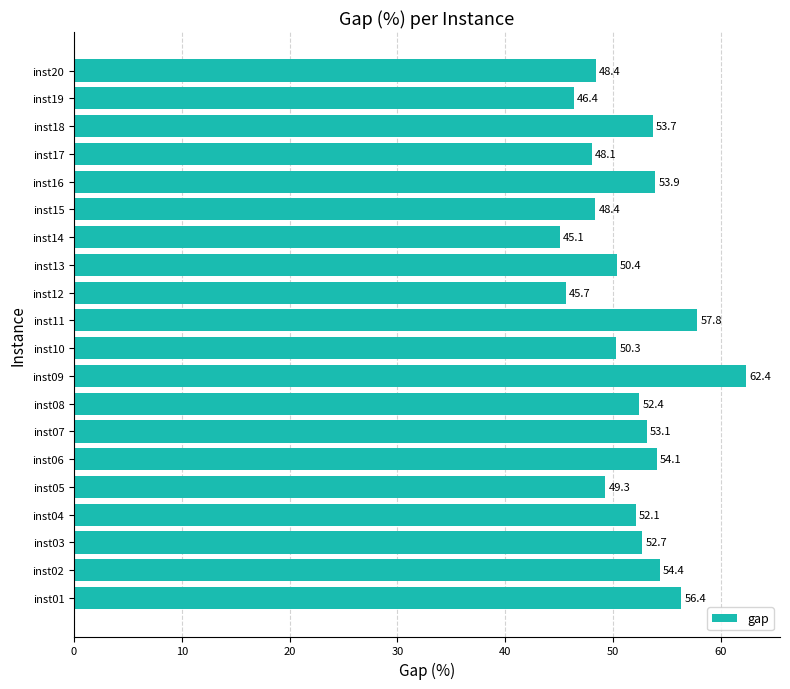

Are the bars grouped side by side (vs. stacked)?

No